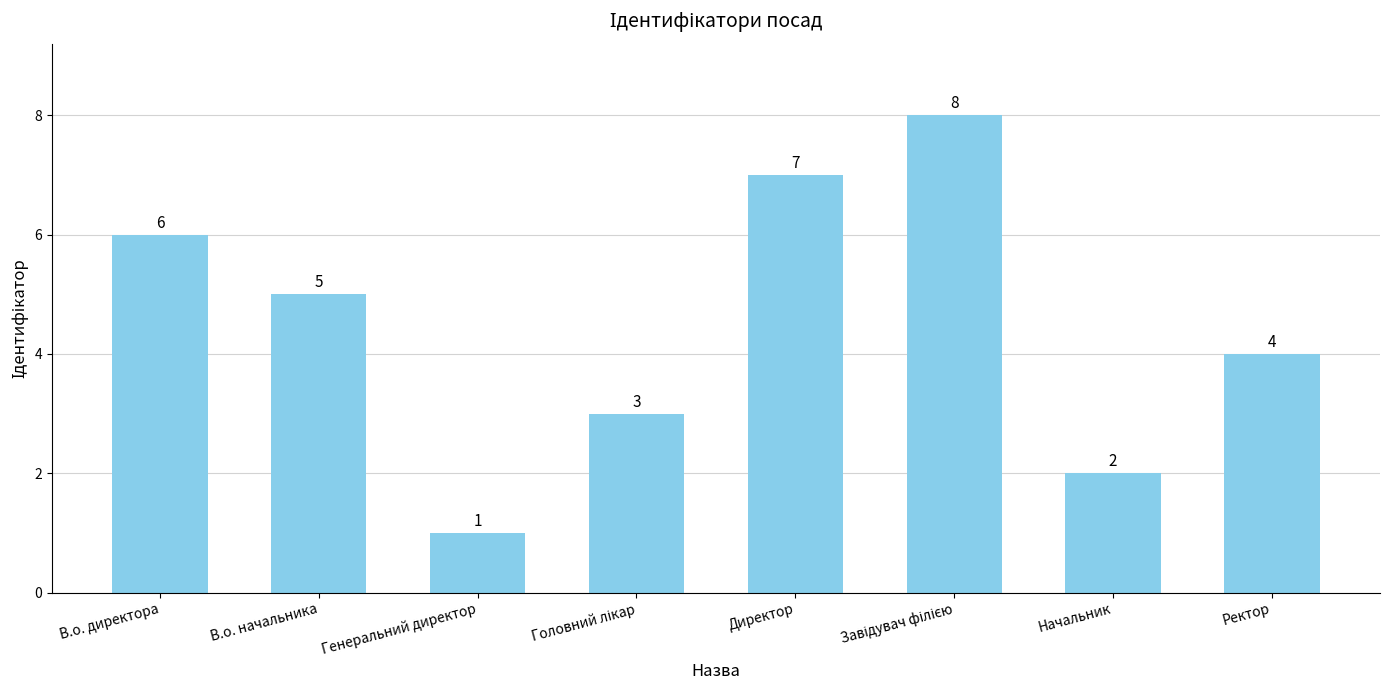

What is the smallest value displayed?

1